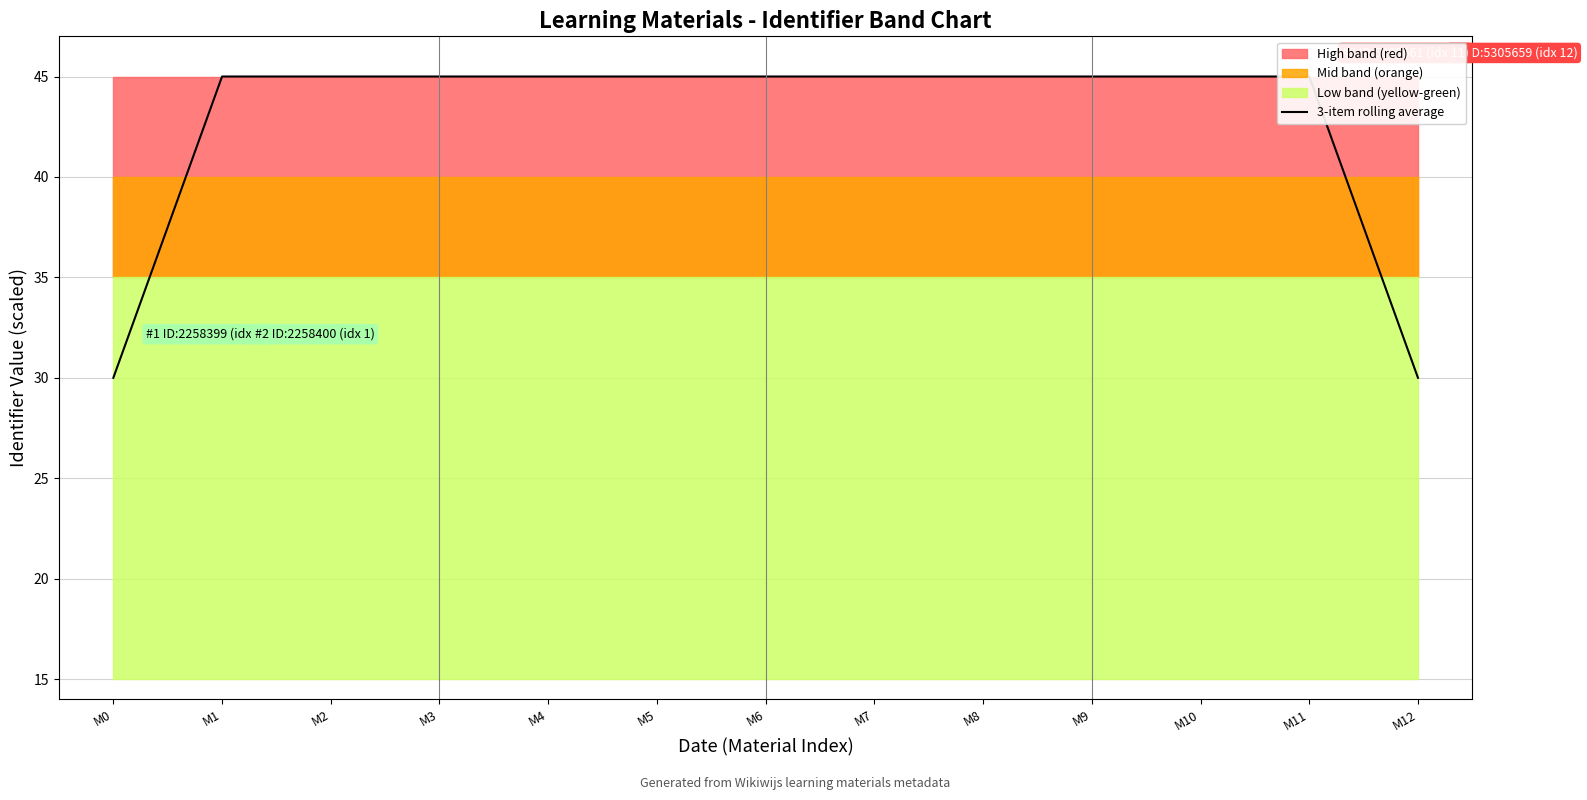

Is it true that the value at M1 is 45?

True